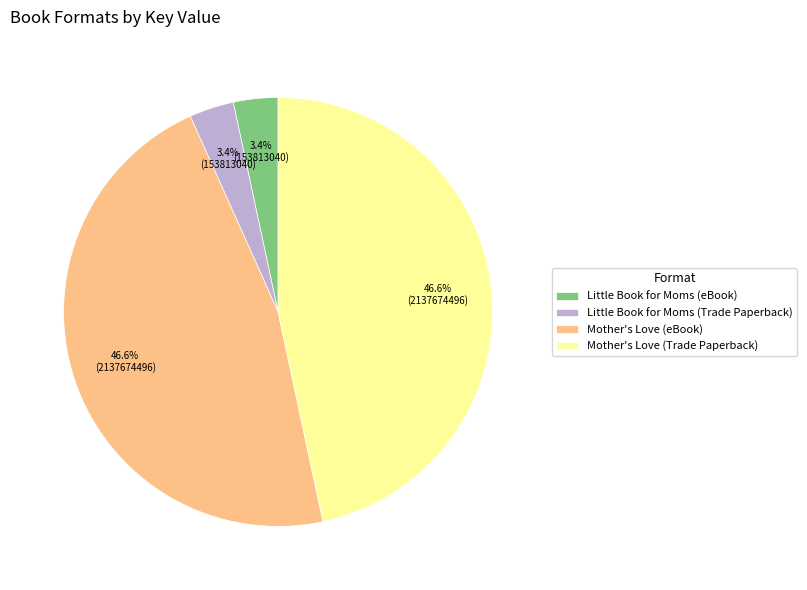

Combined, do Mother's Love (eBook) and Mother's Love (Trade Paperback) account for over 50%?

Yes